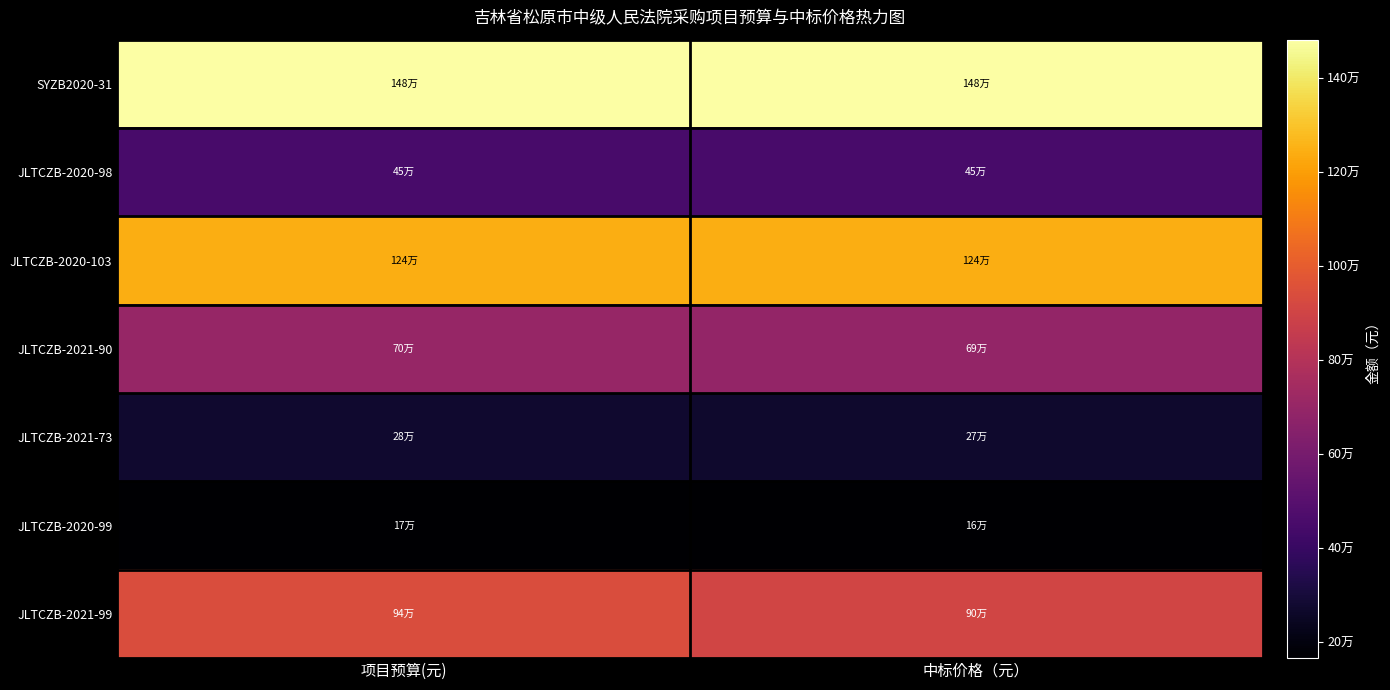

List the series in order of their peak value, lowest first.

JLTCZB-2020-99, JLTCZB-2021-73, JLTCZB-2020-98, JLTCZB-2021-90, JLTCZB-2021-99, JLTCZB-2020-103, SYZB2020-31